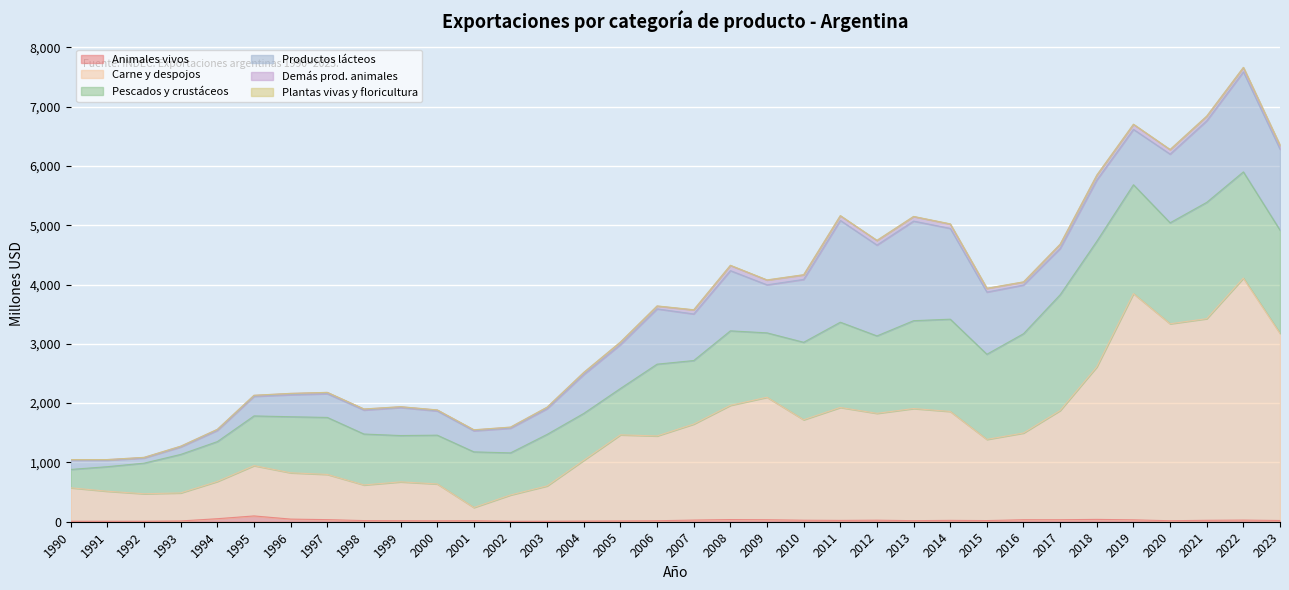

What is the difference between the maximum and minimum values in the Pescados y crustáceos series?

1808.6